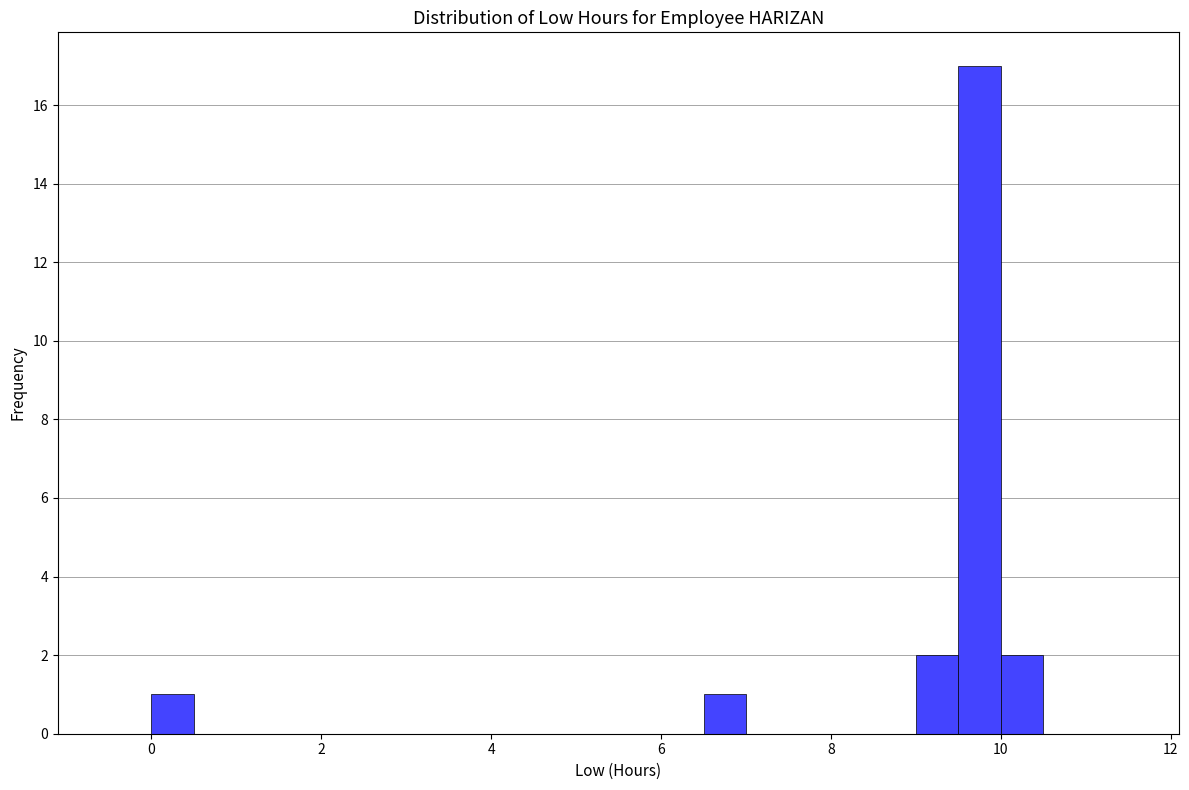

Read against the x-axis, roughly where is the centre of the tallest bar?

9.8